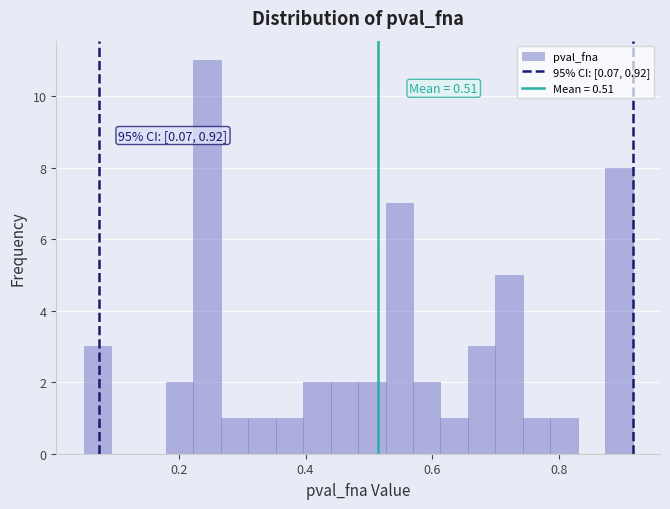

Read against the x-axis, roughly where is the centre of the tallest bar?

0.24